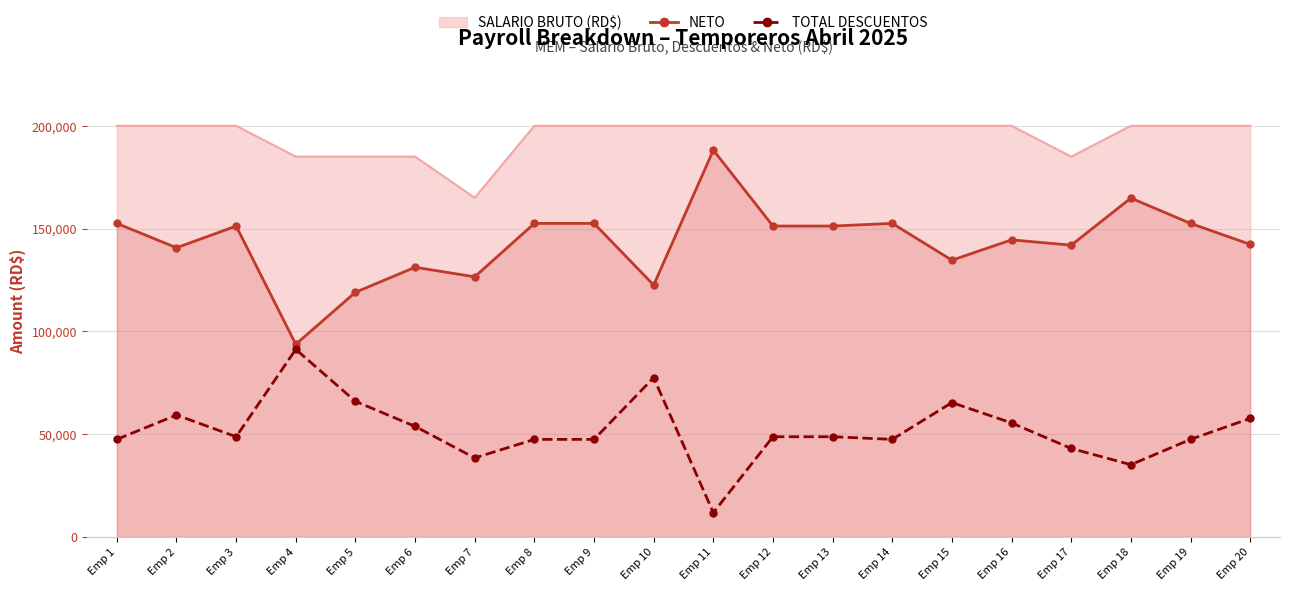

True or false: NETO and TOTAL DESCUENTOS intersect in this chart.

False